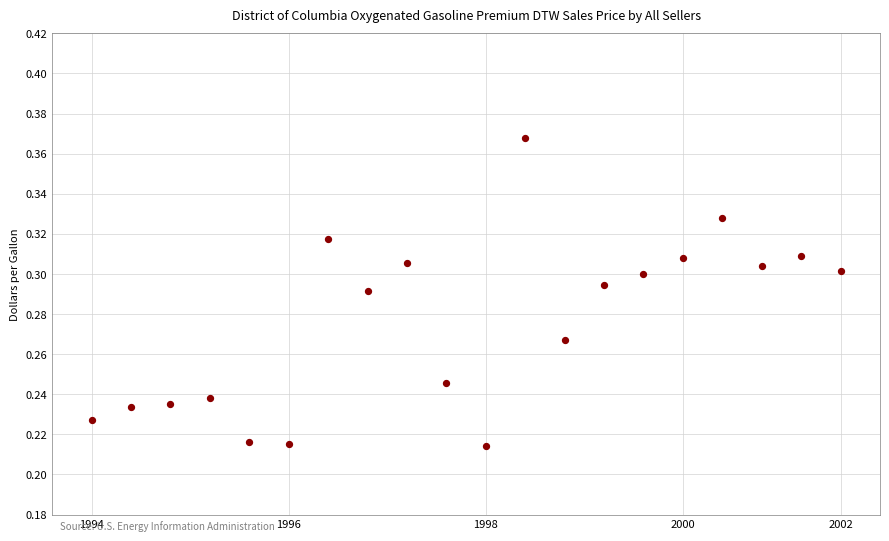

How many data points are displayed?

20